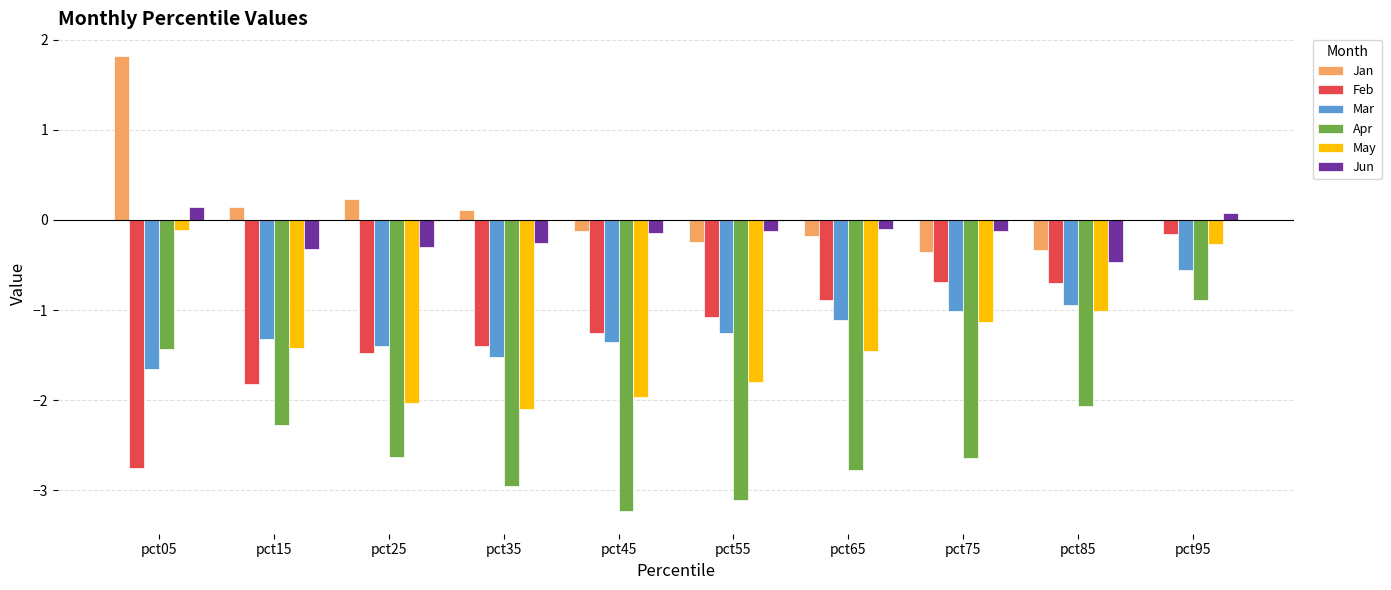

Which series has the largest total across all categories?

Jan